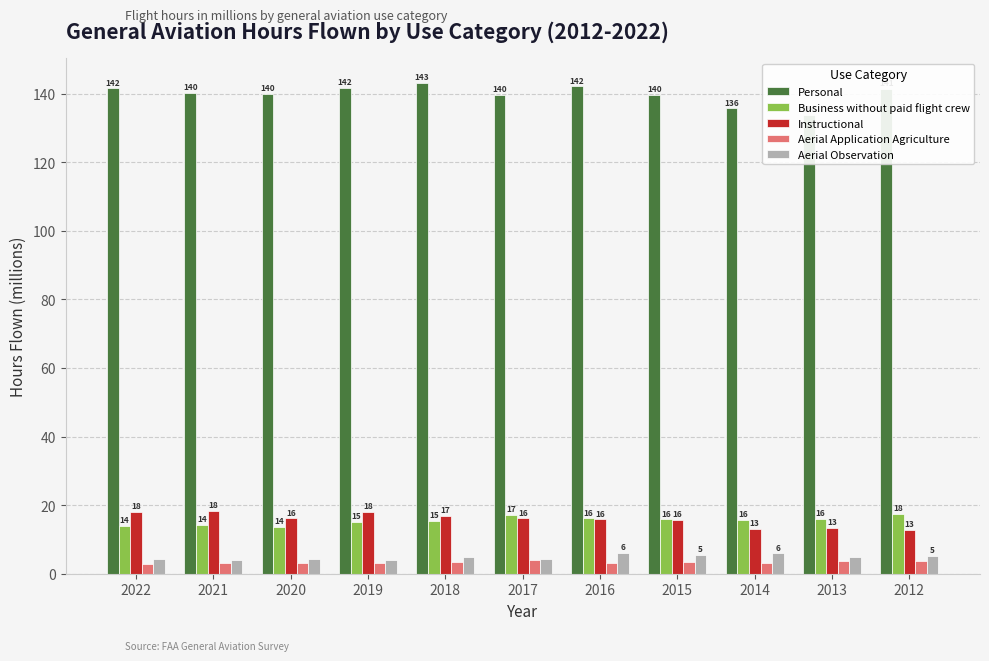

How many distinct data groups are displayed?

5